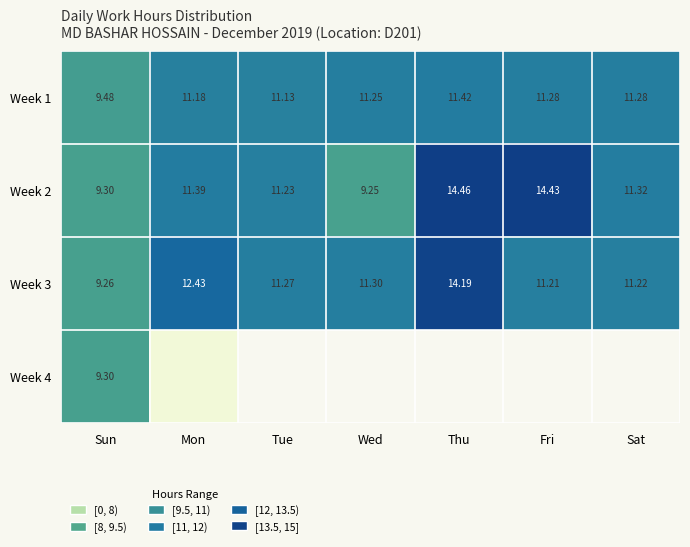

Where is Week 3 nearest to the value 11?

Fri